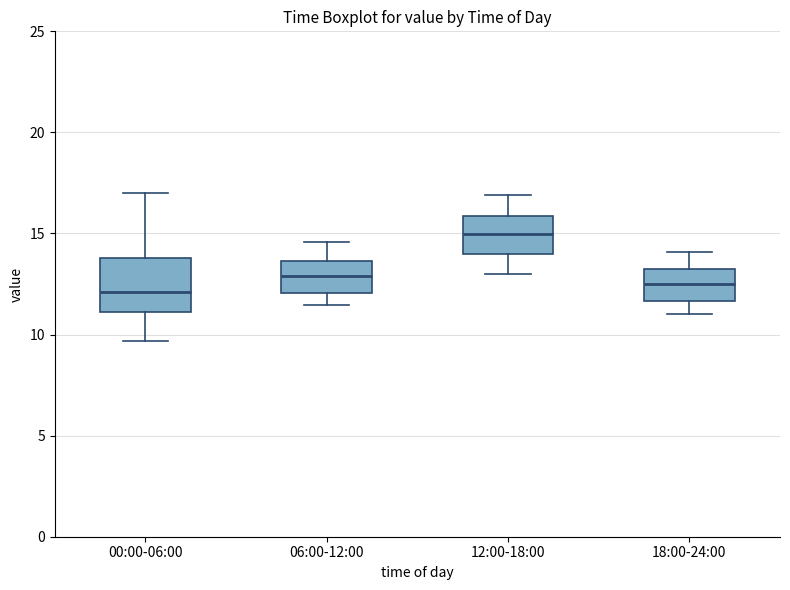

Reading left to right, read every box against the y-axis: the position of its median line, the range the box covers, and the ends of its whiskers. The values are not printed on the chart, so give them approximately, as read against the axis.

00:00-06:00: median 12.0, box 11.0 to 14.0, whiskers 9.5 to 17.0
06:00-12:00: median 13.0, box 12.0 to 13.5, whiskers 11.5 to 14.5
12:00-18:00: median 15.0, box 14.0 to 16.0, whiskers 13.0 to 17.0
18:00-24:00: median 12.5, box 11.5 to 13.0, whiskers 11.0 to 14.0